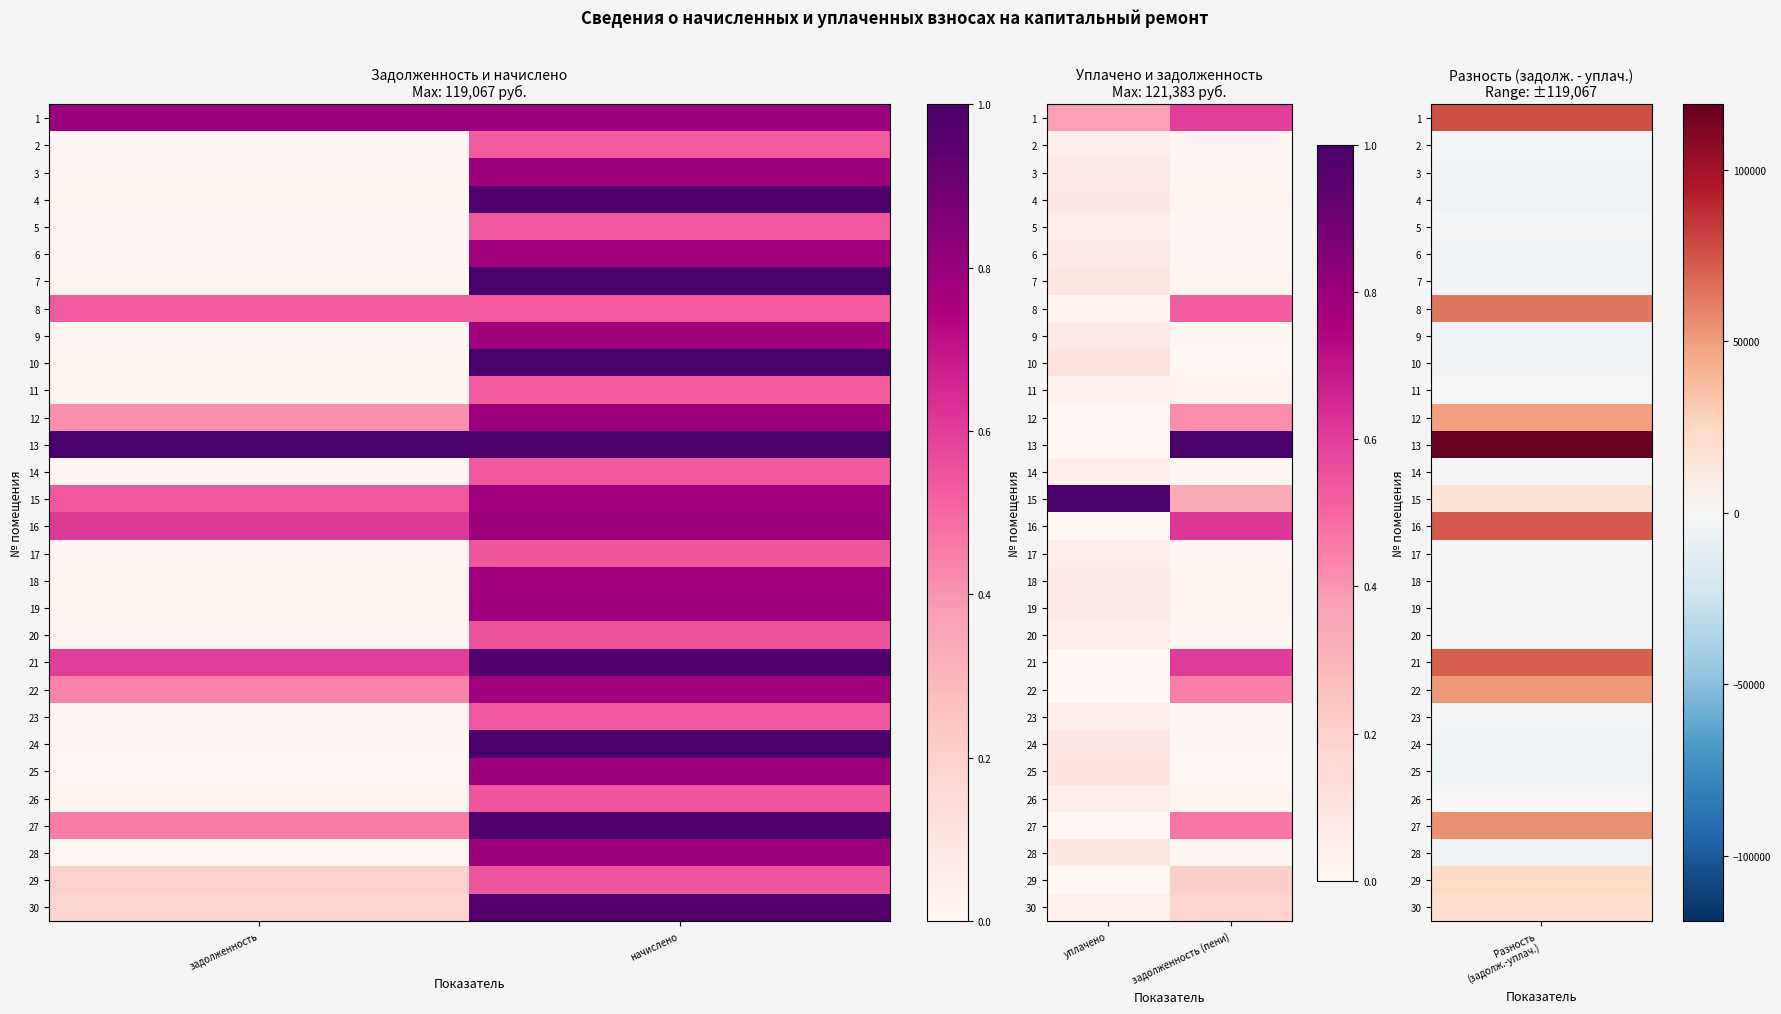

At which category is the sum across all series the highest?

задолженность (пени)